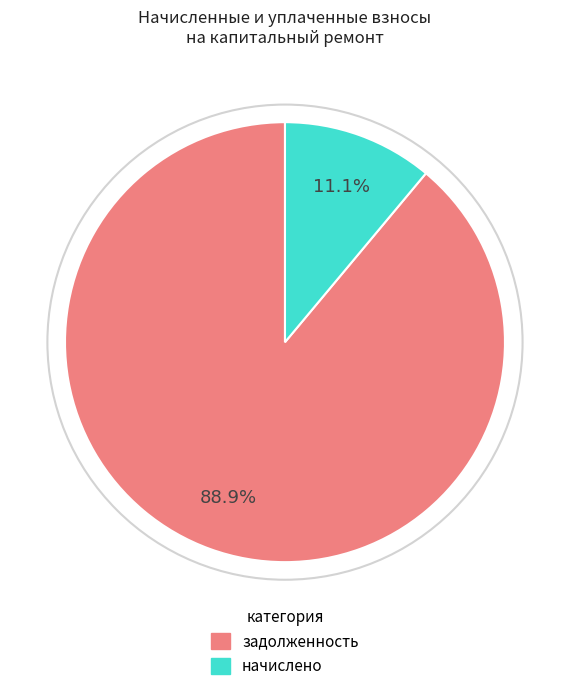

Is there a majority slice in this chart?

Yes